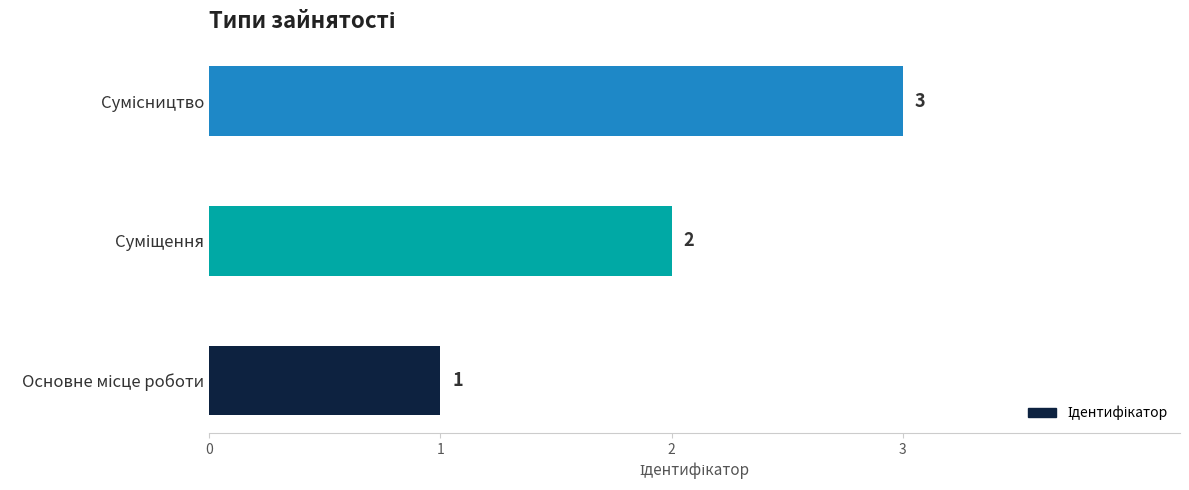

What is the greatest value displayed?

3